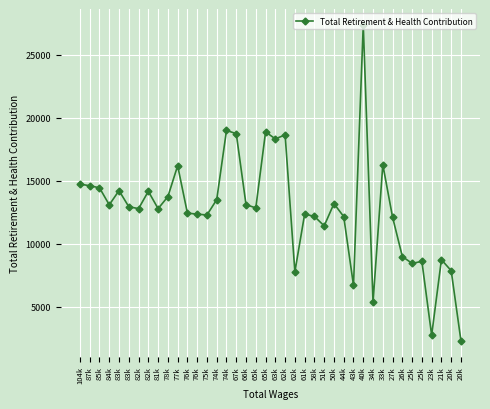

What is the value of the 22nd point from the left?

18628